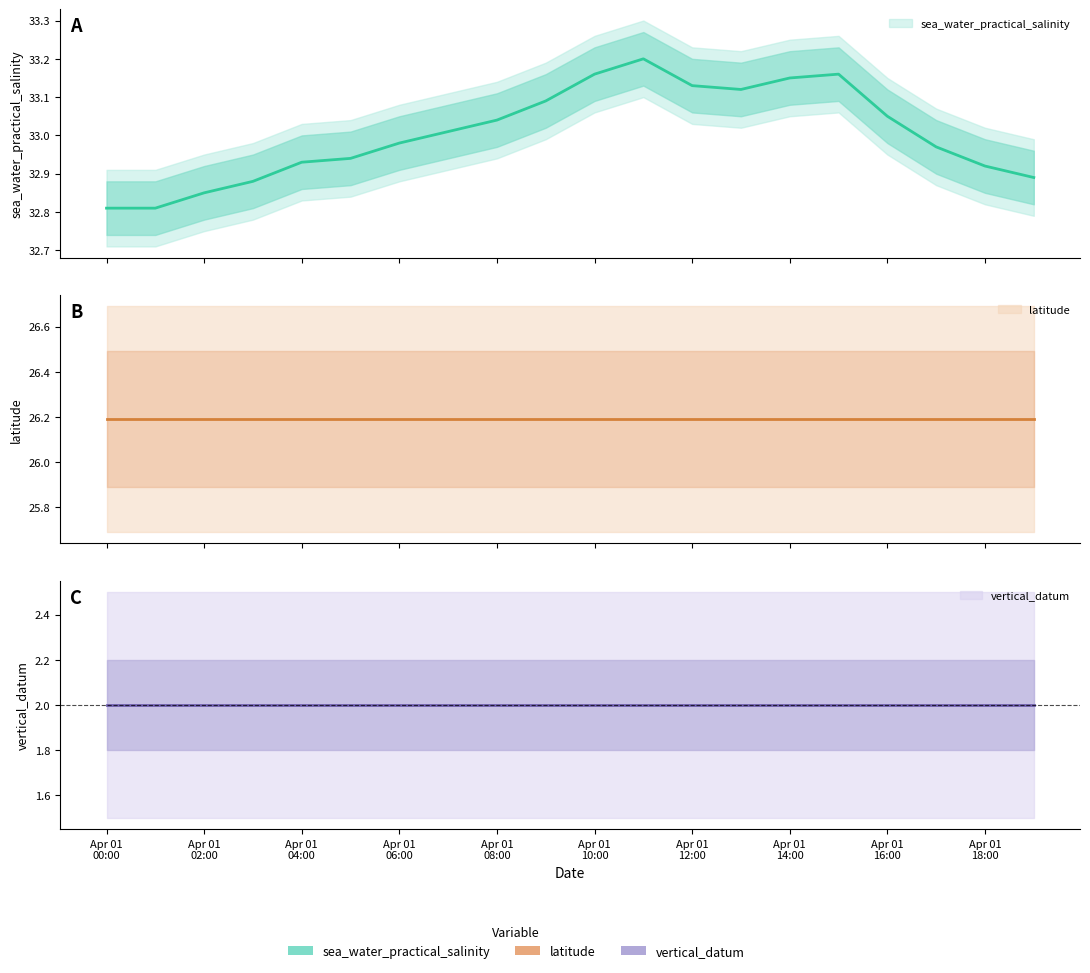

Reading left to right, extract all data points from this chart.

sea_water_practical_salinity: 32.8	32.8	32.9	32.9	32.9	32.9	33.0	33.0	33.0	33.1	33.2	33.2	33.1	33.1	33.1	33.2	33.0	33.0	32.9	32.9
latitude: 26.2	26.2	26.2	26.2	26.2	26.2	26.2	26.2	26.2	26.2	26.2	26.2	26.2	26.2	26.2	26.2	26.2	26.2	26.2	26.2
vertical_datum: 2.0	2.0	2.0	2.0	2.0	2.0	2.0	2.0	2.0	2.0	2.0	2.0	2.0	2.0	2.0	2.0	2.0	2.0	2.0	2.0